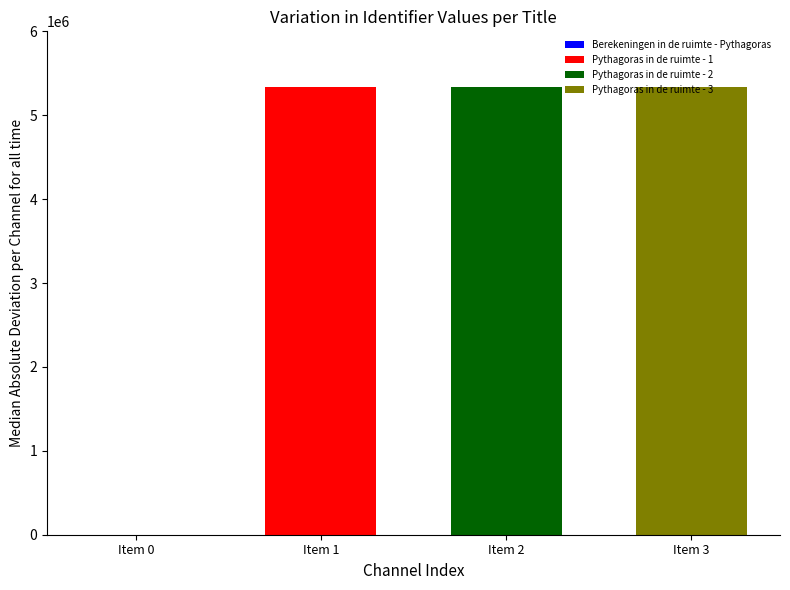

Which has a higher value, Pythagoras in de ruimte - 3 or Pythagoras in de ruimte - 2?

Pythagoras in de ruimte - 3